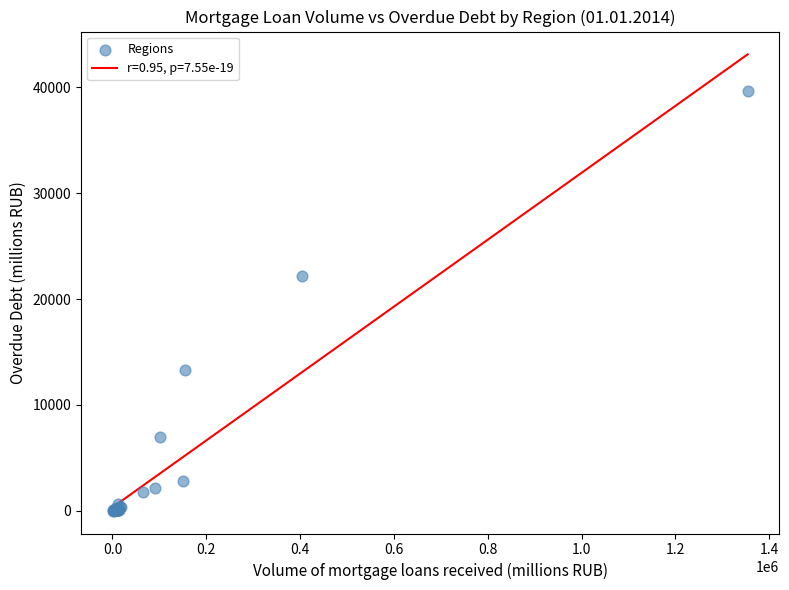

What Y value in the scatter plot is closest to 19825?

22218